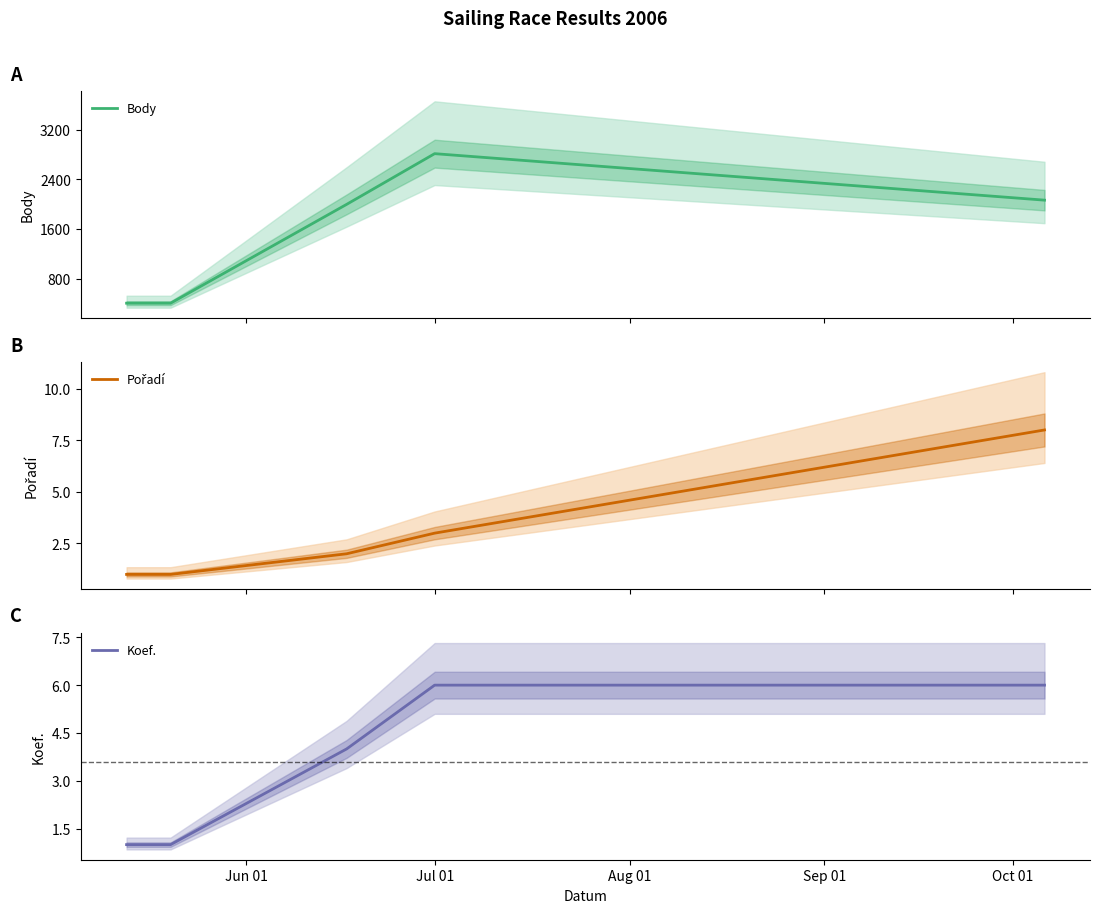

At which label does Pořadí reach its peak?

Oct 01